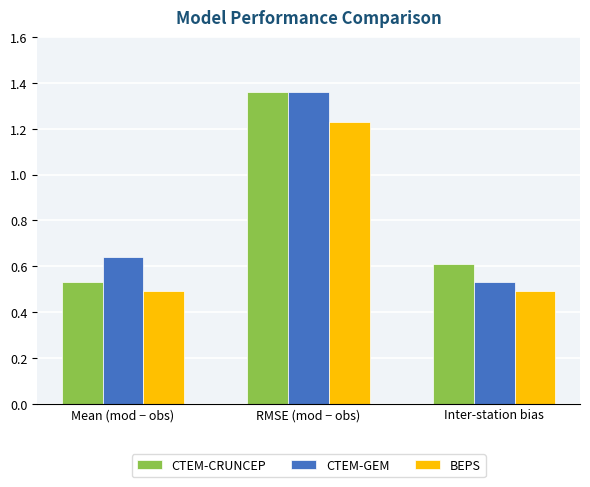

At which category is the sum across all series the highest?

RMSE (mod − obs)